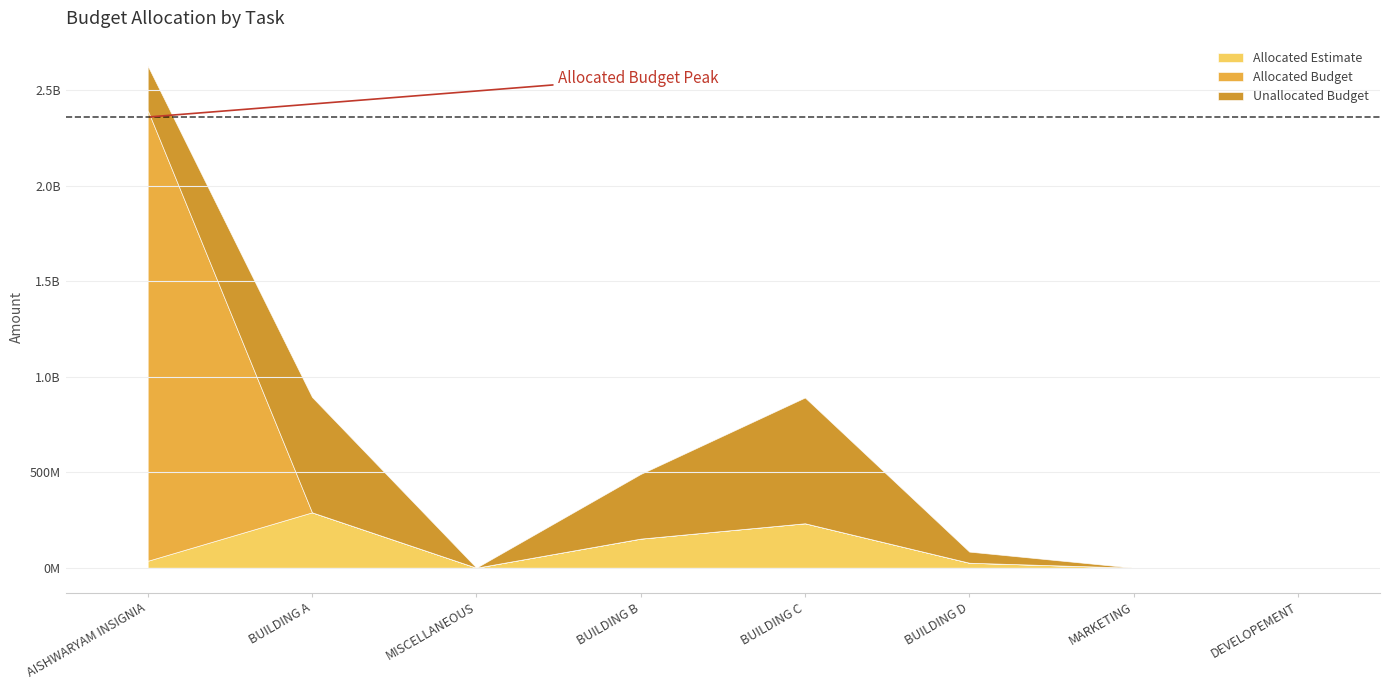

How many values in Allocated Estimate are above zero?

5